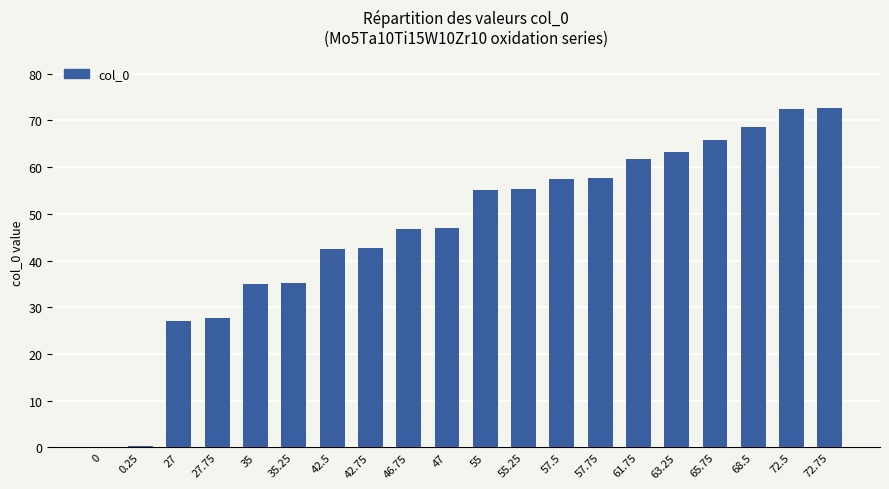

Approximately how many times larger is the value at 55 compared to 57.5?

1.0